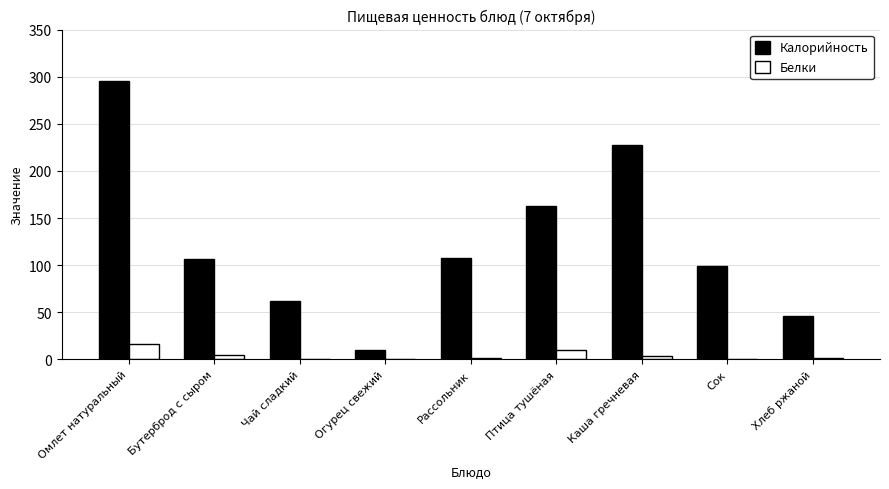

At which label does Белки first exceed 1?

Омлет натуральный